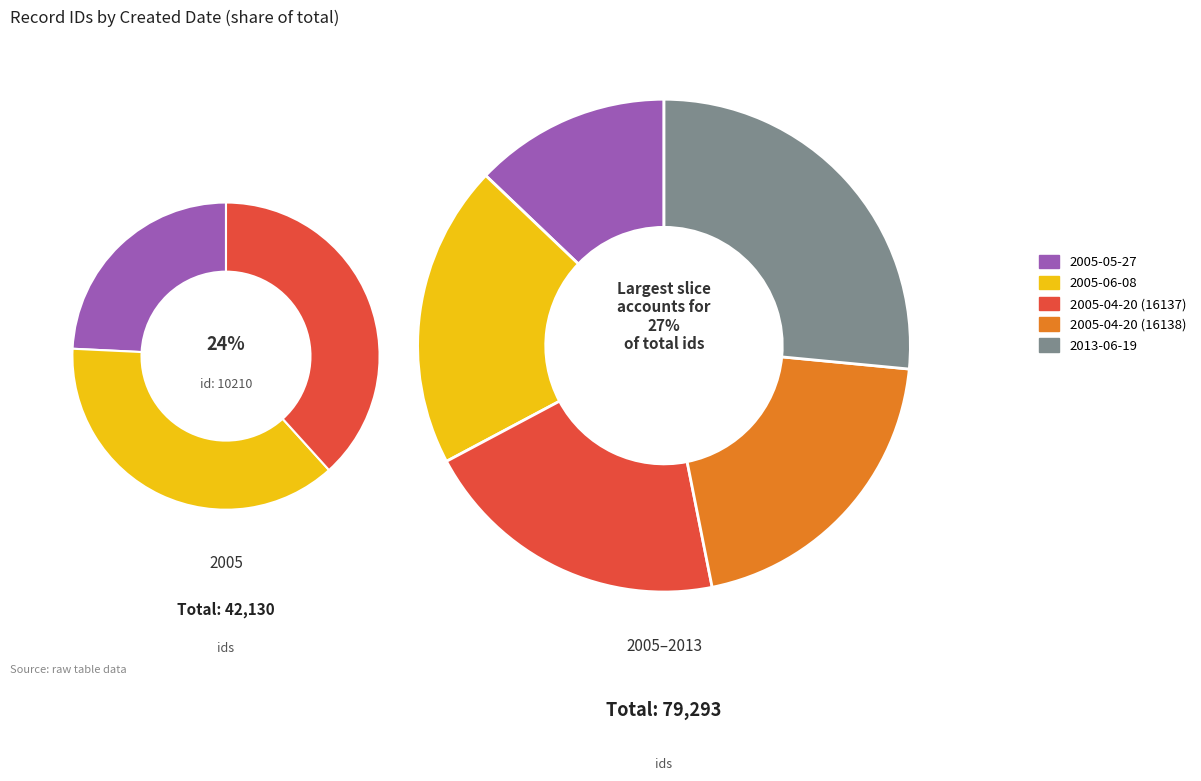

To the nearest percent, what is the average slice percentage?

20%